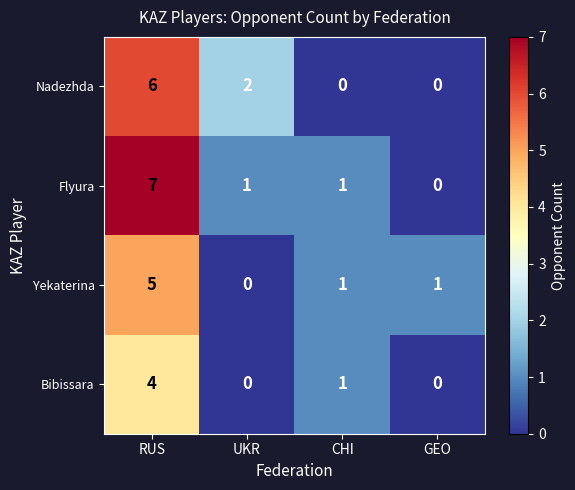

Which series changed the most between UKR and GEO?

Nadezhda